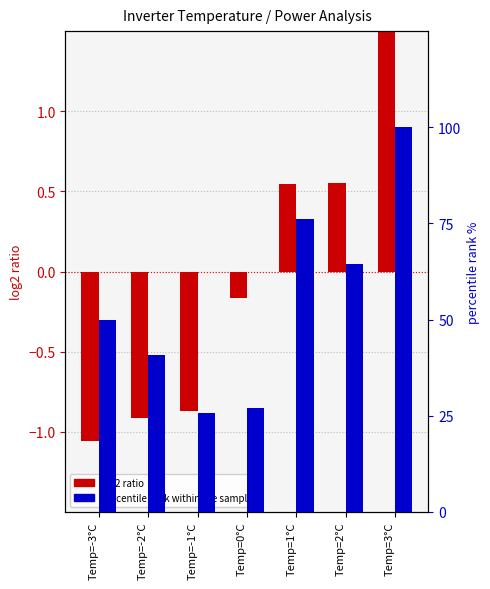

Which series has the widest spread of values?

percentile rank within the sample